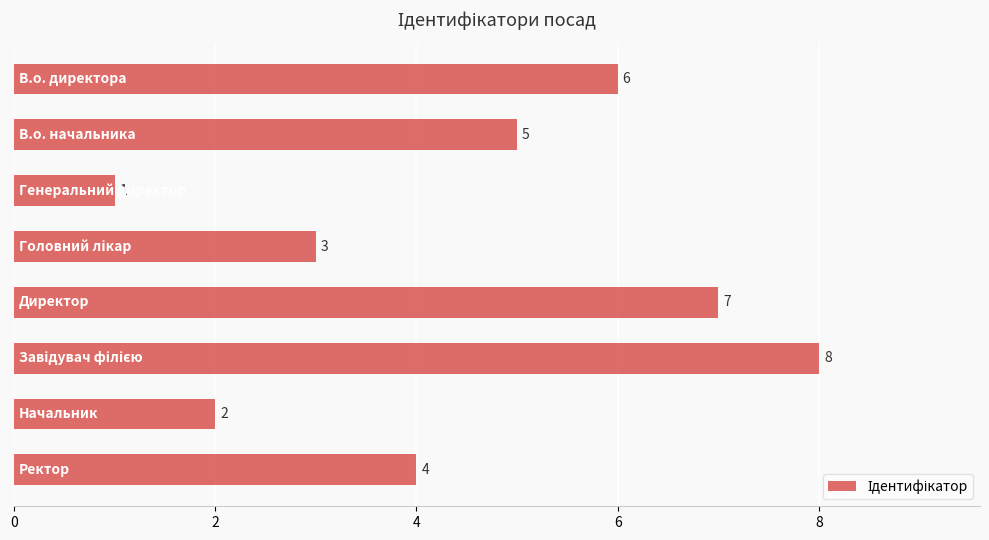

What is the maximum value shown in the chart?

8